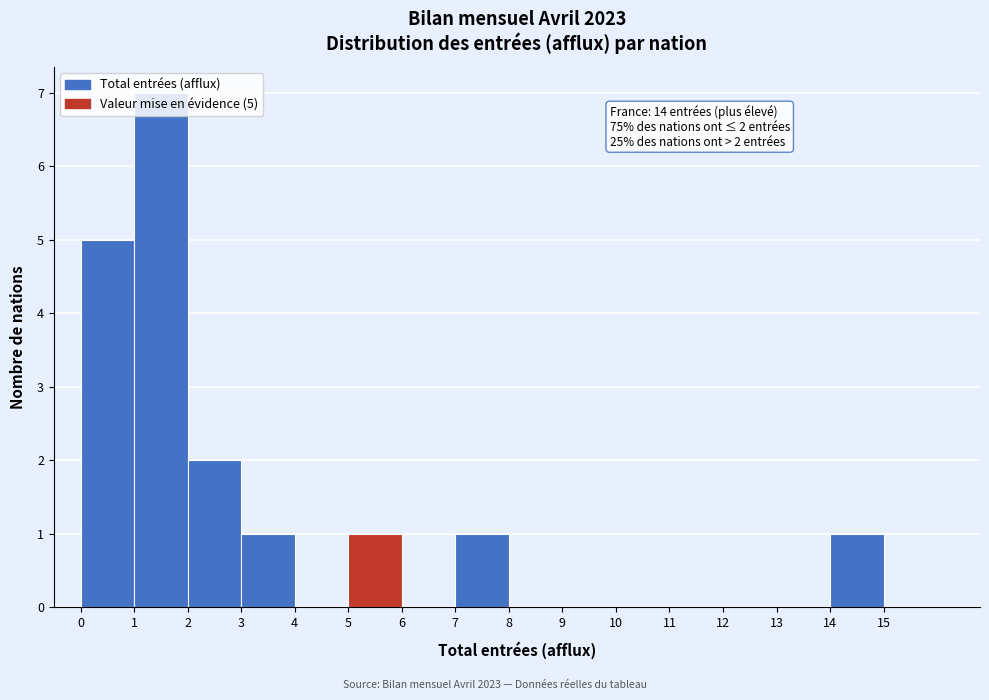

Which range on the x-axis has the tallest bar?

1 to 2